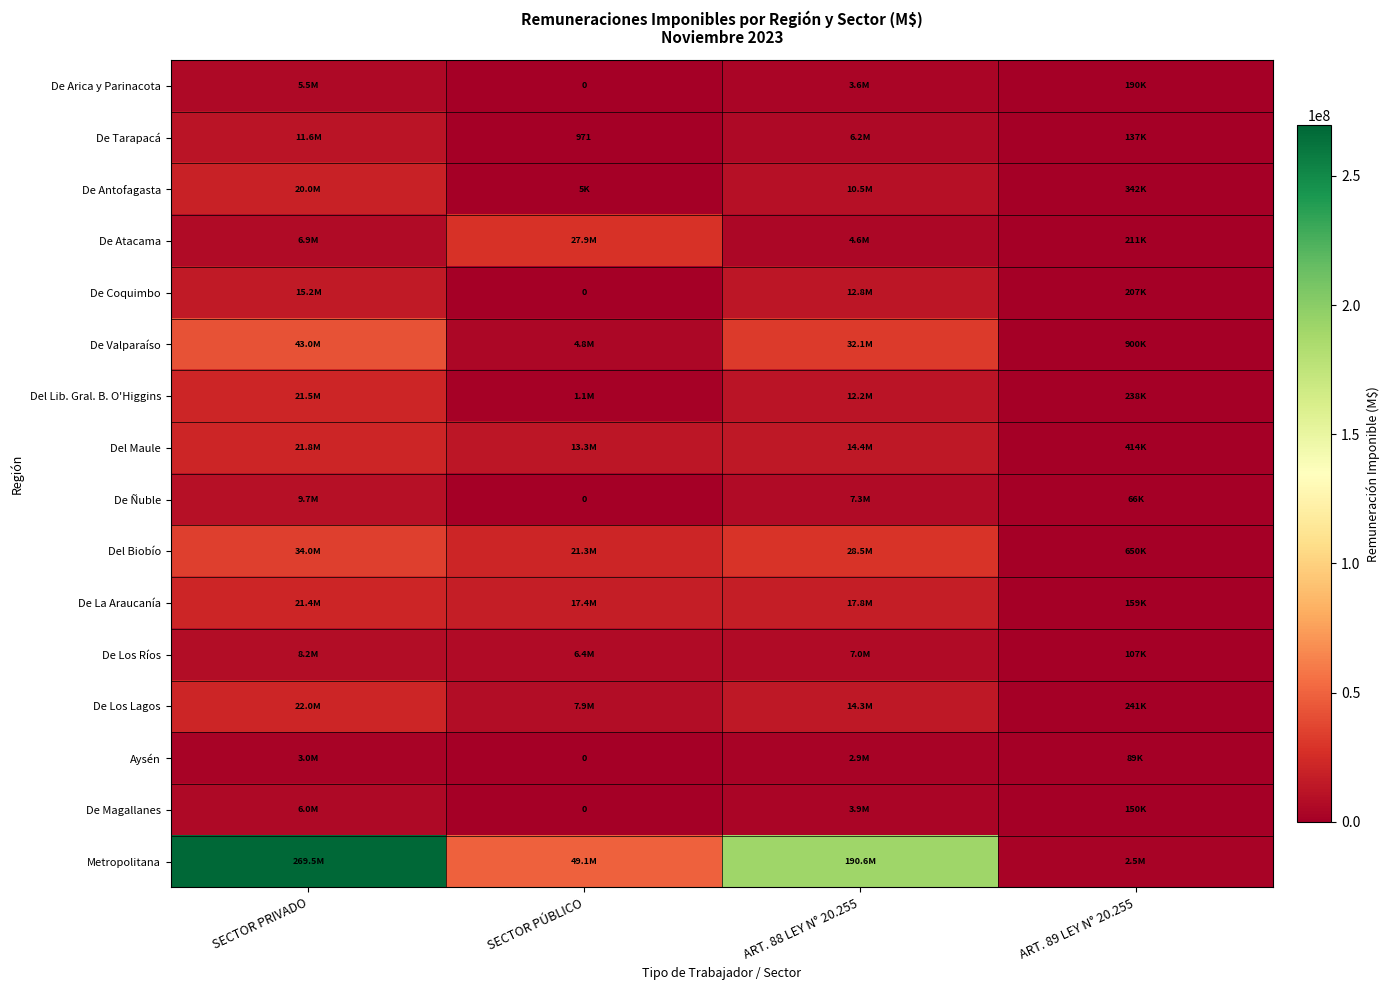

What is the spread (max minus min) of values at ART. 89 LEY N° 20.255?

2462238.2